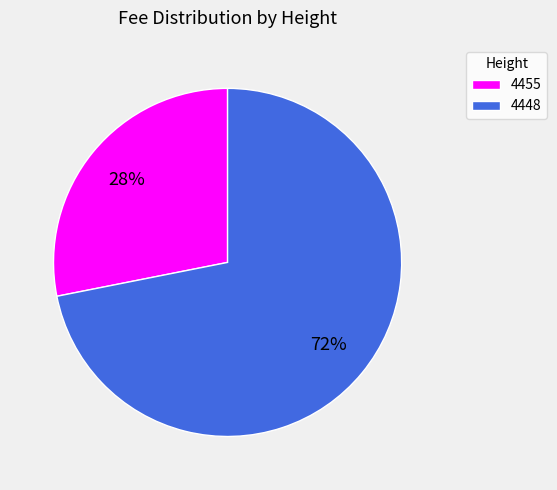

Is 4455 the majority of the pie?

No